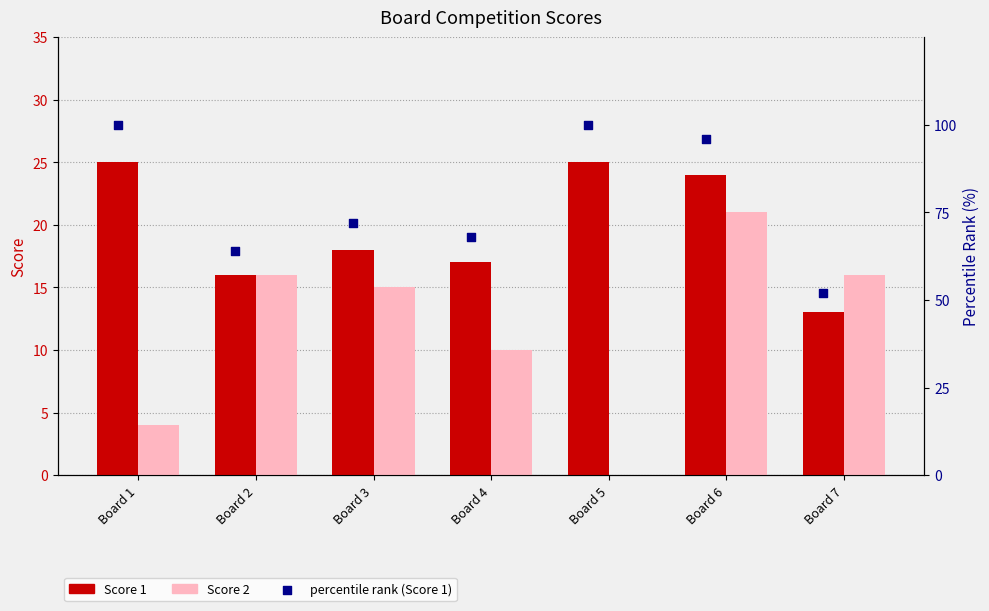

Which series has the largest Y range (max minus min)?

percentile rank within the sample